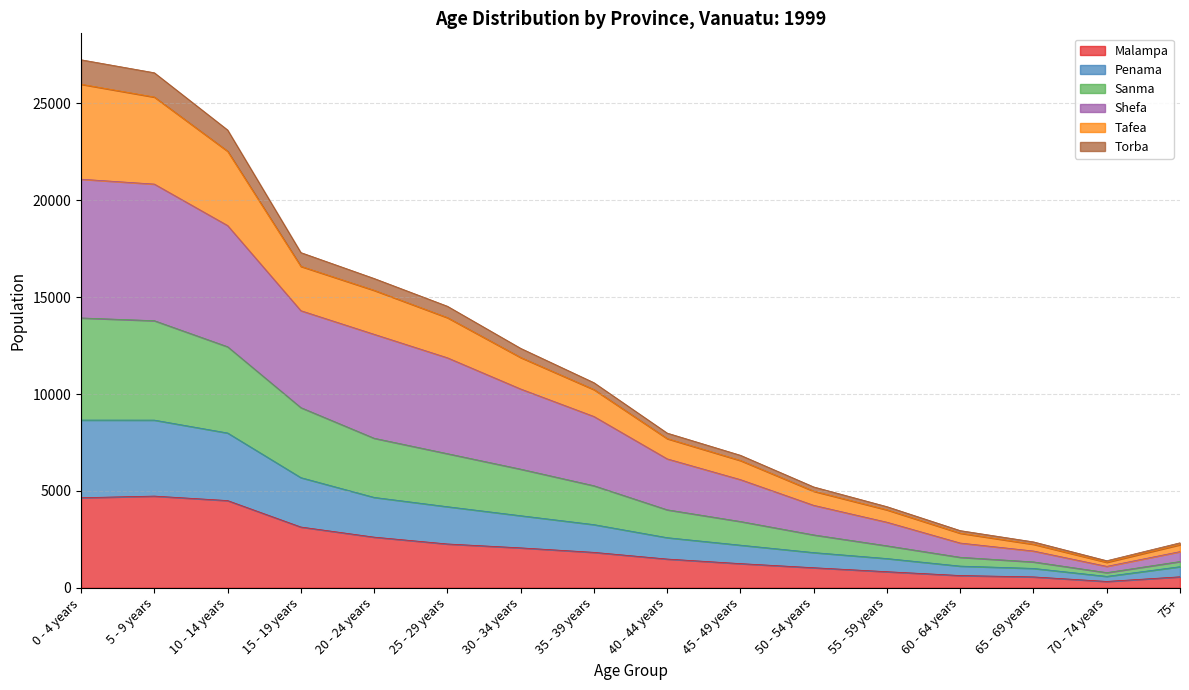

Is the value of Shefa at 25 - 29 years greater than the value of Torba at 35 - 39 years?

Yes